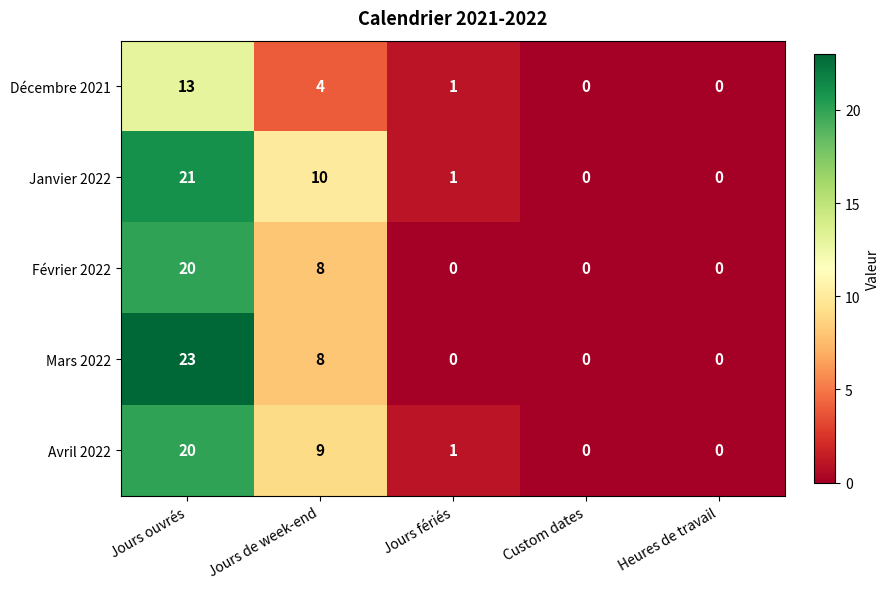

How many series are shown in this chart?

5